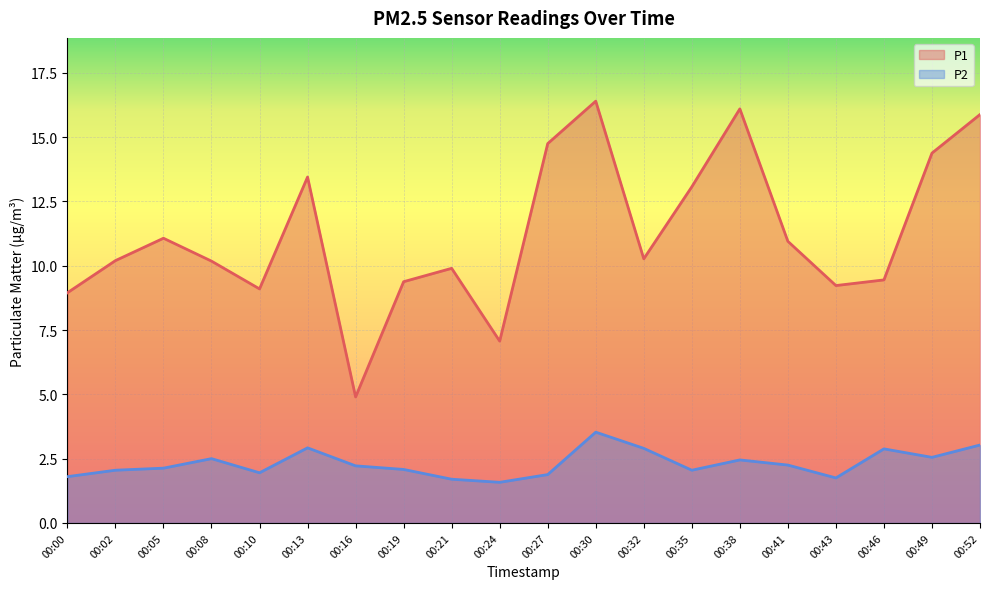

How many data points does each series have?

20